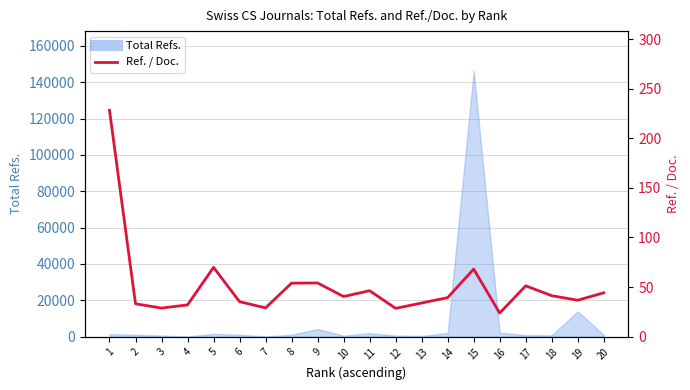

What is the difference between the maximum and minimum values?

204.6